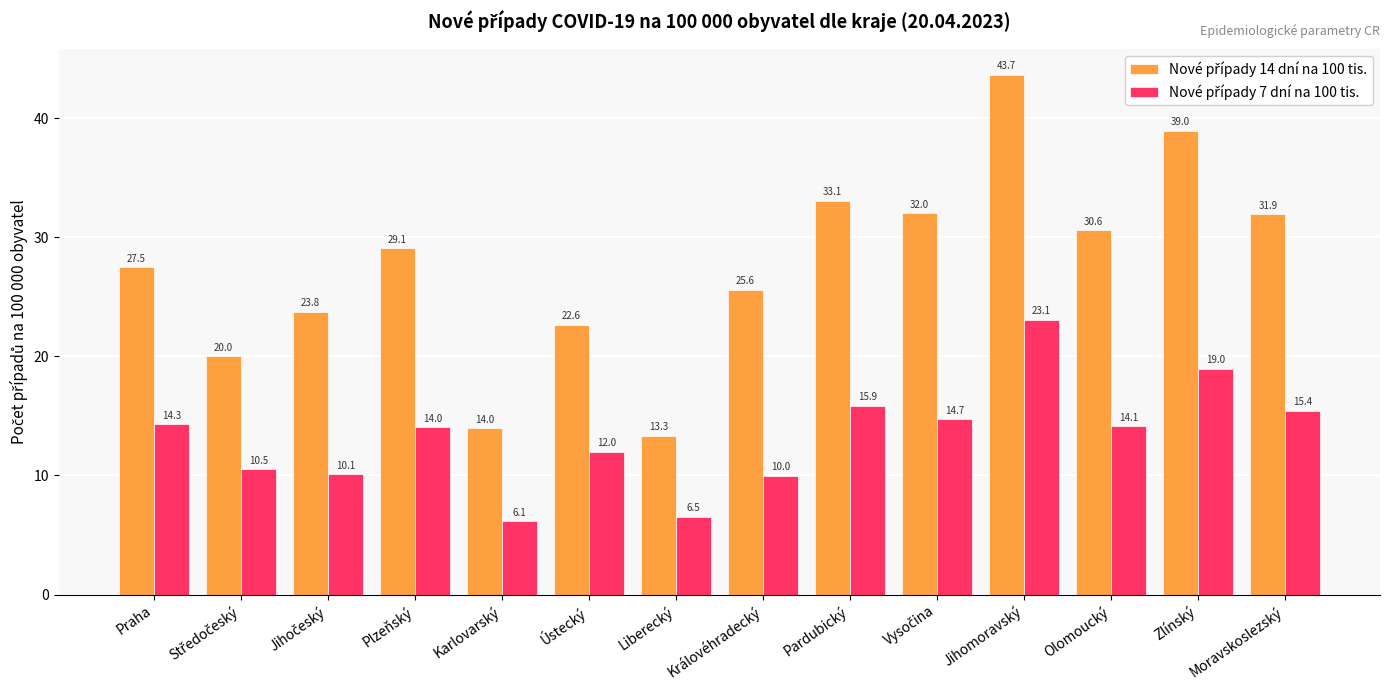

At which category is the sum across all series the highest?

Jihomoravský